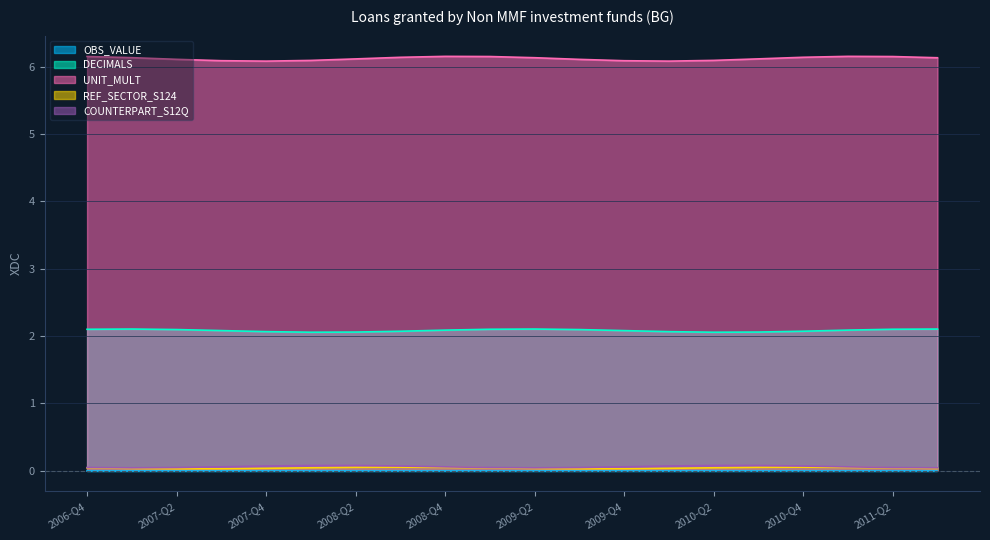

What is the label of the 6th point from the right?

2010-Q2